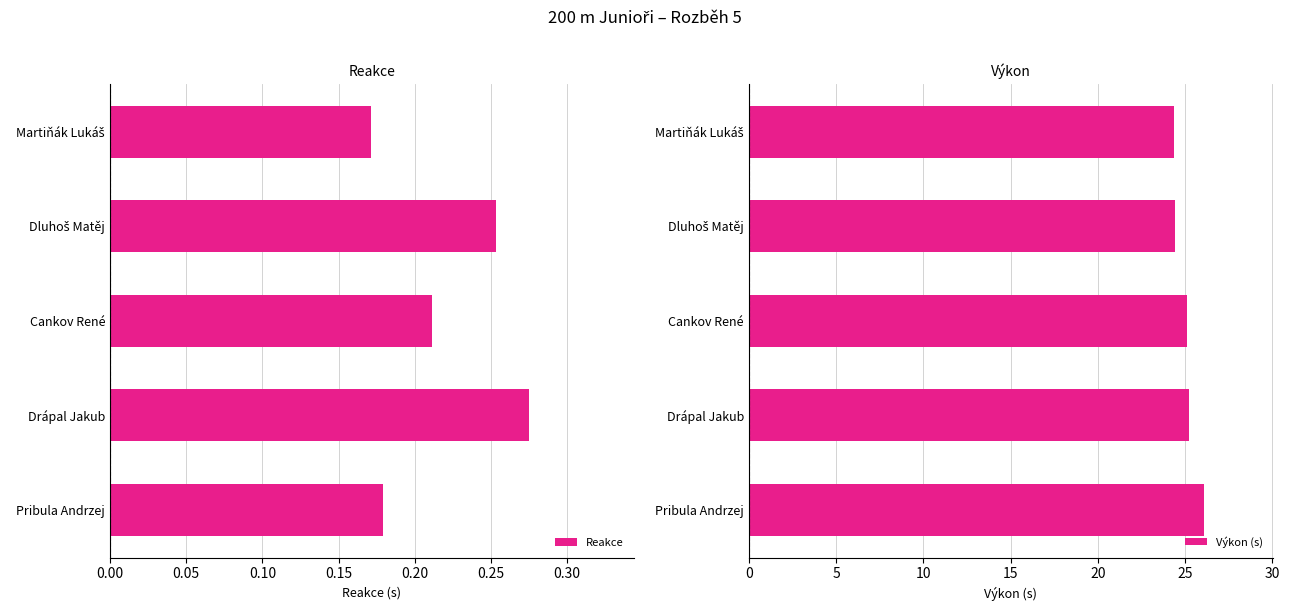

The value of Reakce at Drápal Jakub is 0.5. True or false?

False